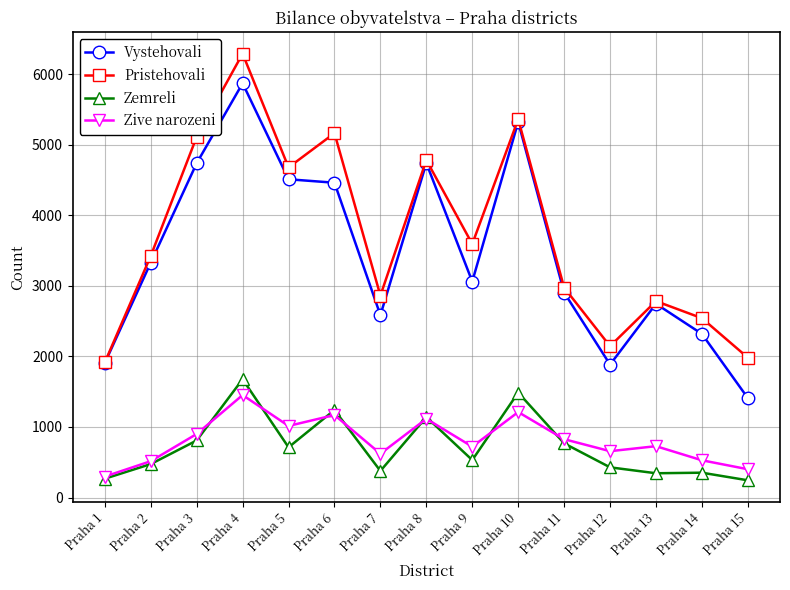

True or false: Zive narozeni and Zemreli cross at least once.

True